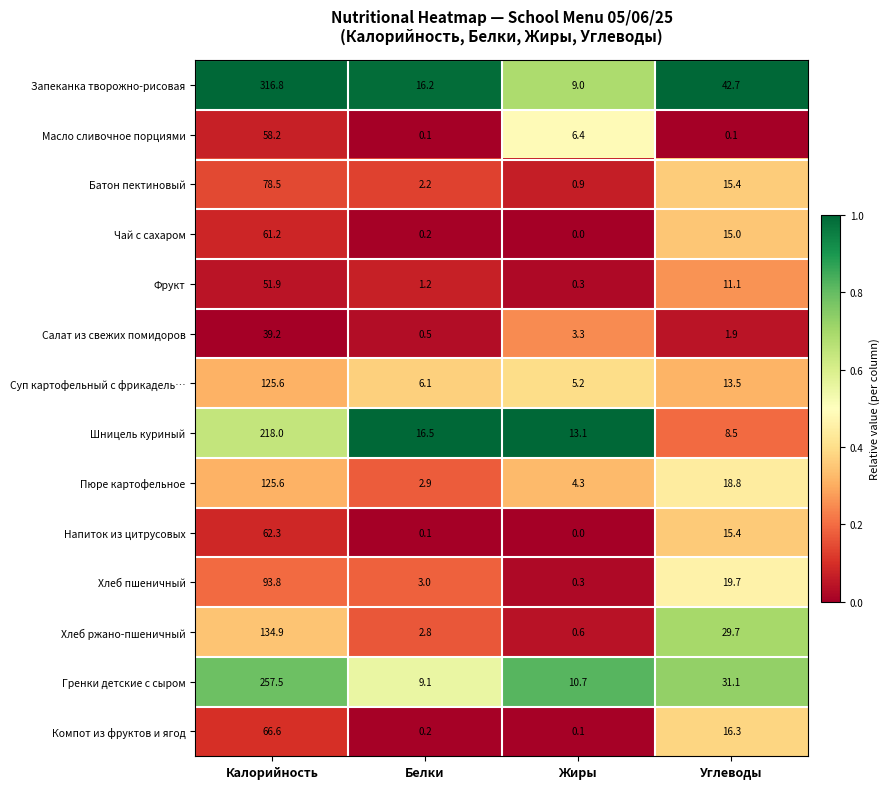

At how many categories does at least one series exceed 0?

4